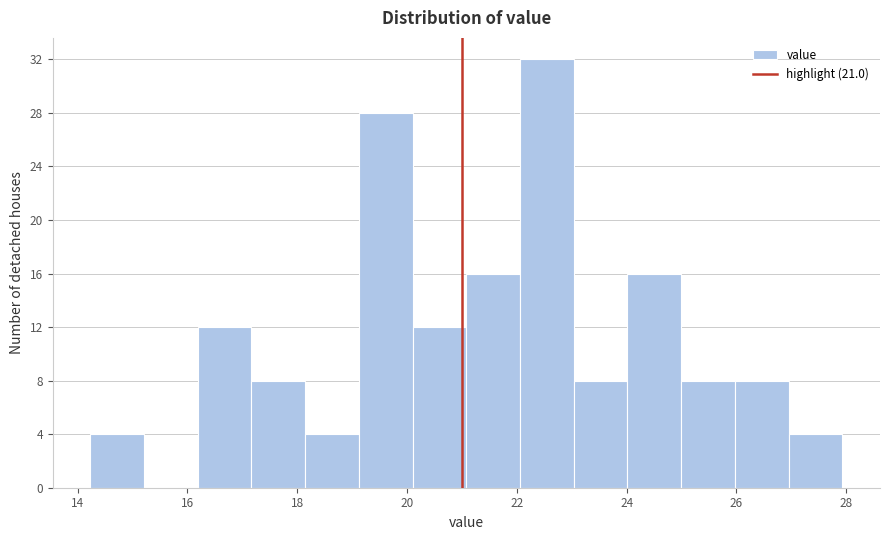

Reading left to right, list every bar in this chart as the range it spans on the x-axis followed by its height. Neither the bar edges nor the heights are printed on the chart, so give them approximately, as read against the axes.

14.2 to 15.2: 4
15.2 to 16.2: 0
16.2 to 17.2: 12
17.2 to 18.2: 8
18.2 to 19.2: 4
19.2 to 20.2: 28
20.2 to 21.0: 12
21.0 to 22.0: 16
22.0 to 23.0: 32
23.0 to 24.0: 8
24.0 to 25.0: 16
25.0 to 26.0: 8
26.0 to 27.0: 8
27.0 to 28.0: 4